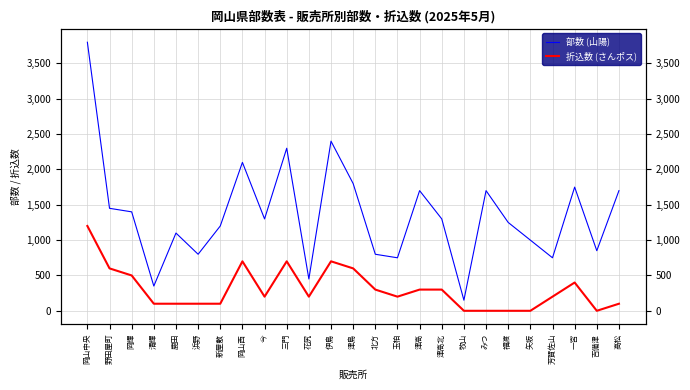

True or false: 部数 (山陽) and 折込数 (さんポス) cross at least once.

False